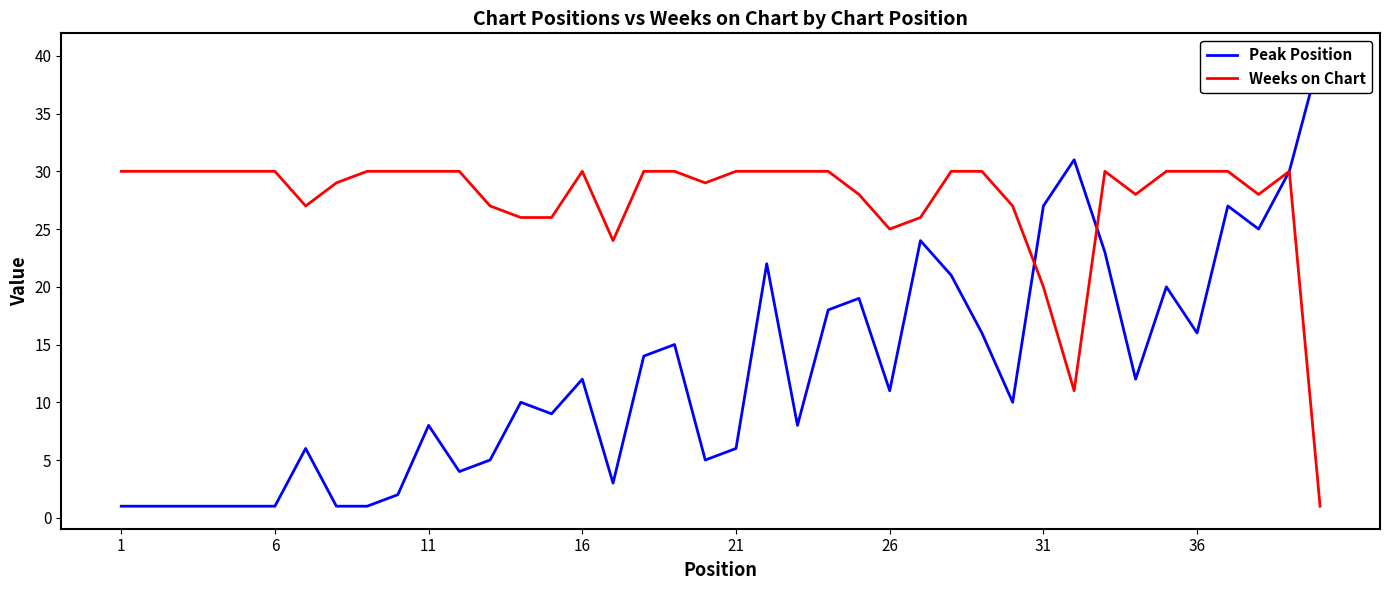

Is it true that Weeks on Chart equals 30 at 16?

True